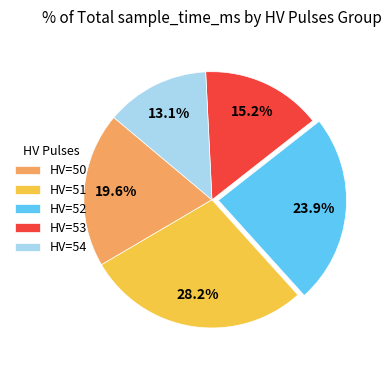

Count the number of slices in the pie.

5